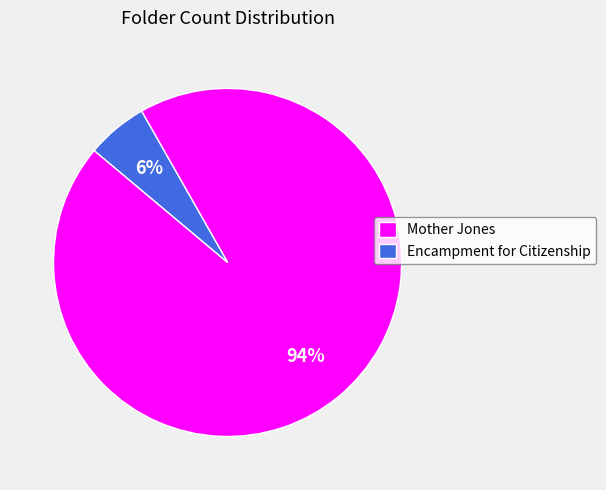

To the nearest percent, what is the combined percentage of Mother Jones and Encampment for Citizenship?

100%